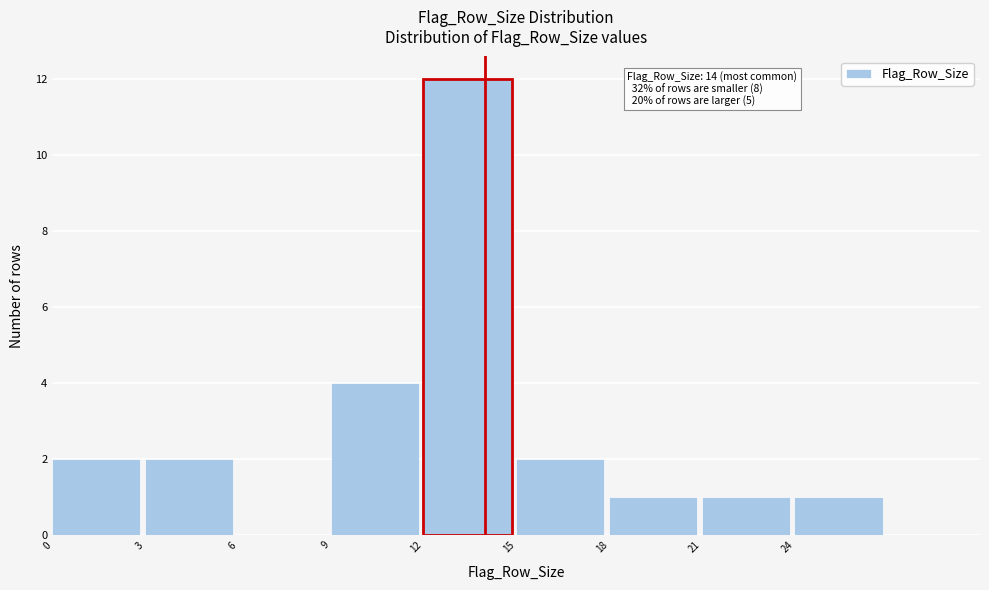

Over which range of the x-axis is the bar tallest?

12 to 15